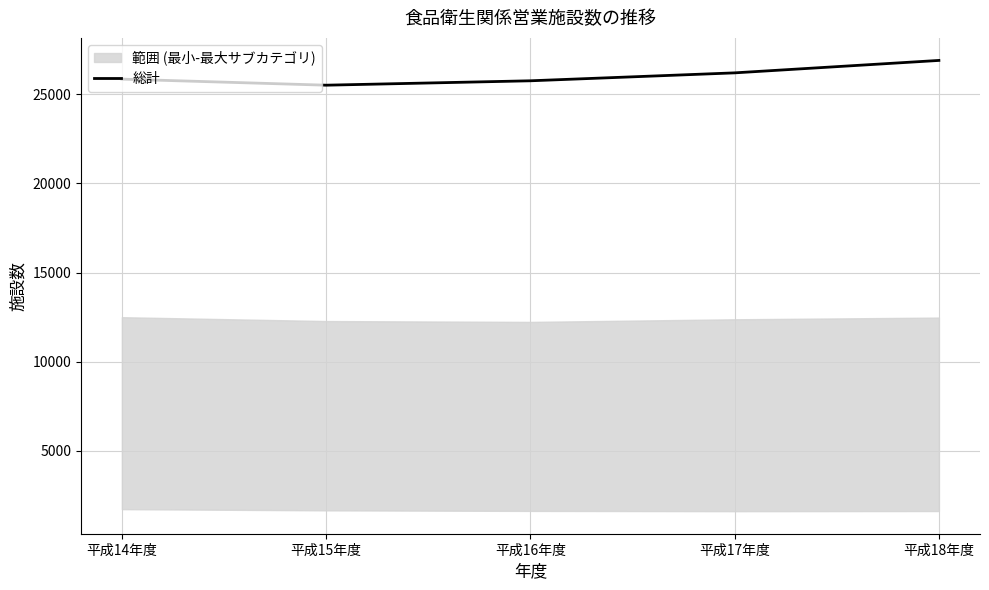

Does the chart display data point markers on the line(s)?

No